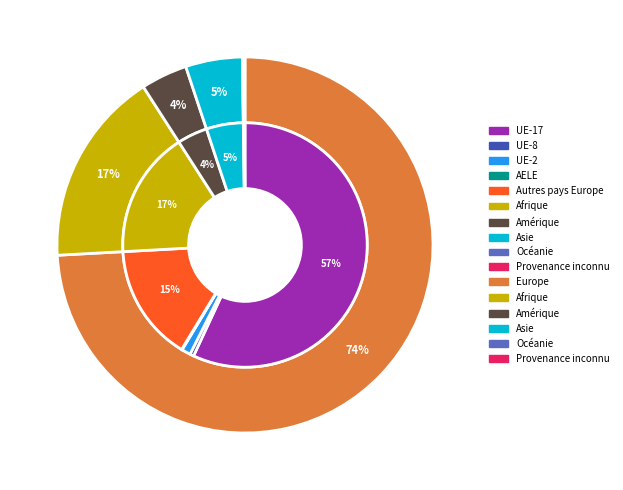

To the nearest percent, what is the difference between the largest and smallest slice percentages?

74%